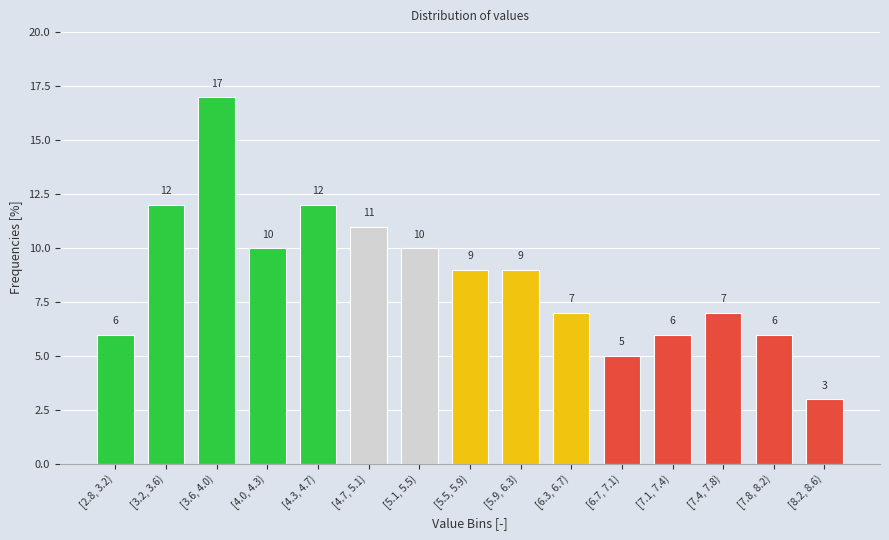

Reading right to left, what are all the values shown in this chart?

3	6	7	6	5	7	9	9	10	11	12	10	17	12	6